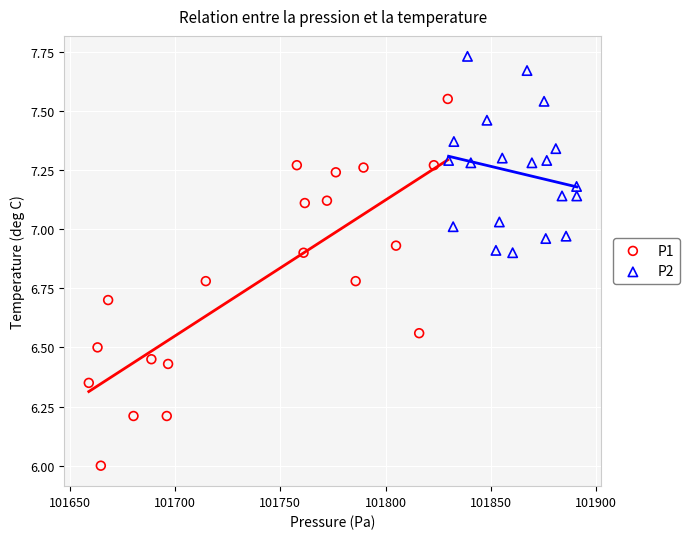

Which series reaches the minimum Y coordinate?

P1